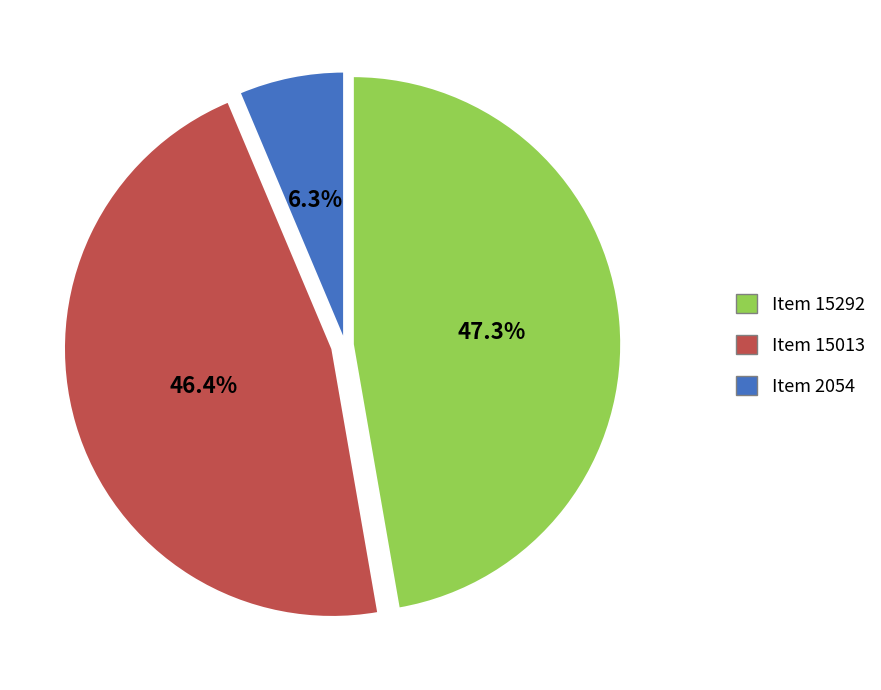

Is it true that Item 2054 is 6% of the pie?

True